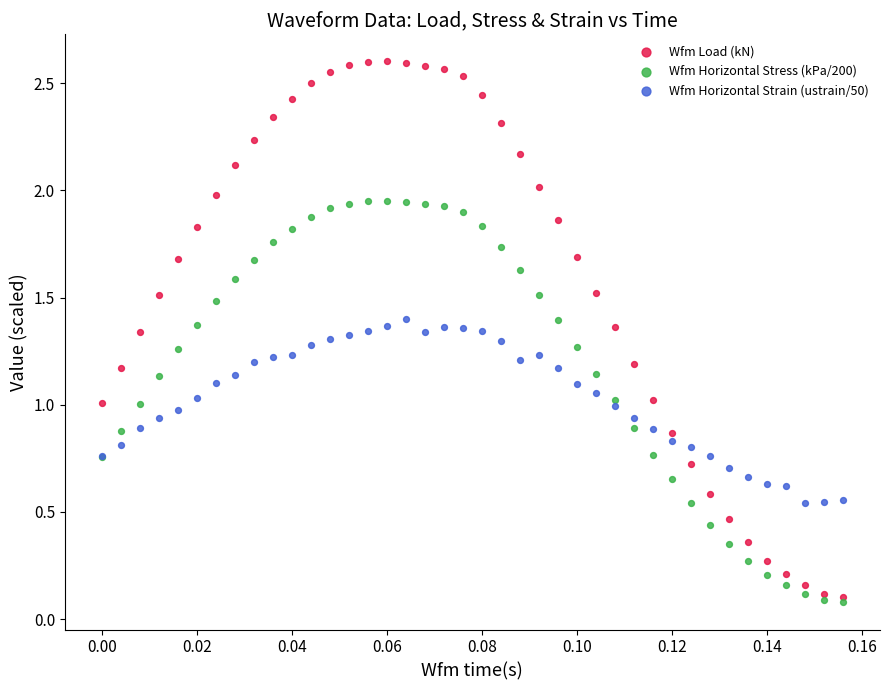

What are all the series names shown in the legend?

Wfm Load (kN), Wfm Horizontal Stress (kPa/200), Wfm Horizontal Strain (ustrain/50)